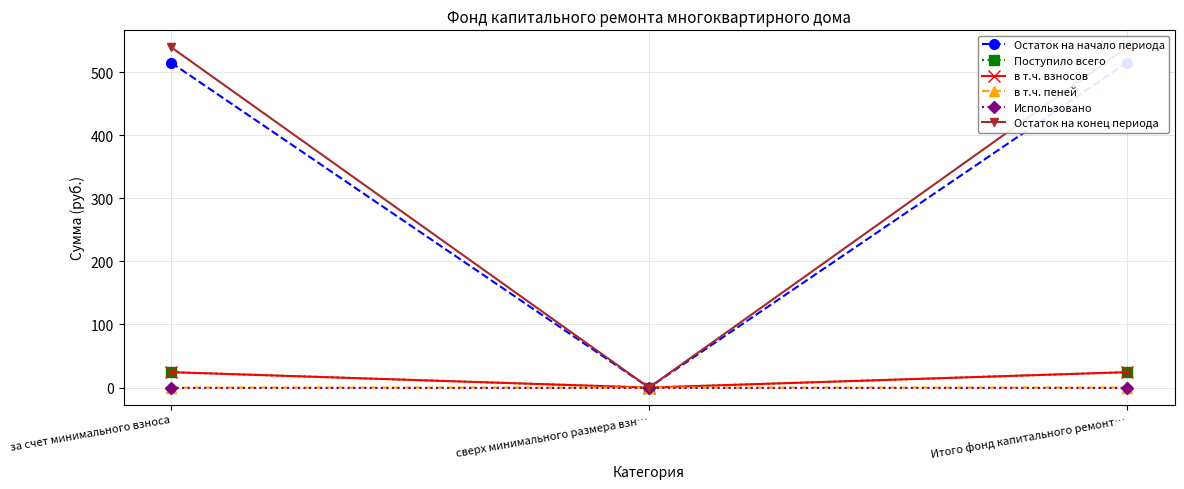

What is the greatest value displayed?

539.2